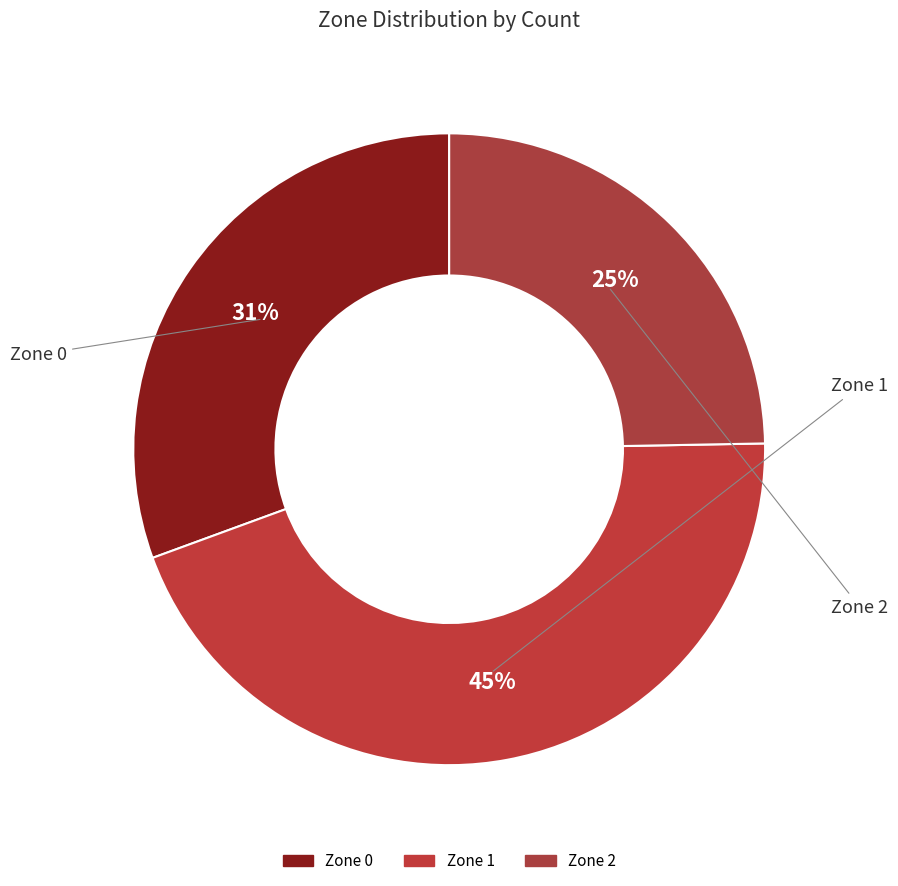

To the nearest percent, what is the average slice percentage?

33%